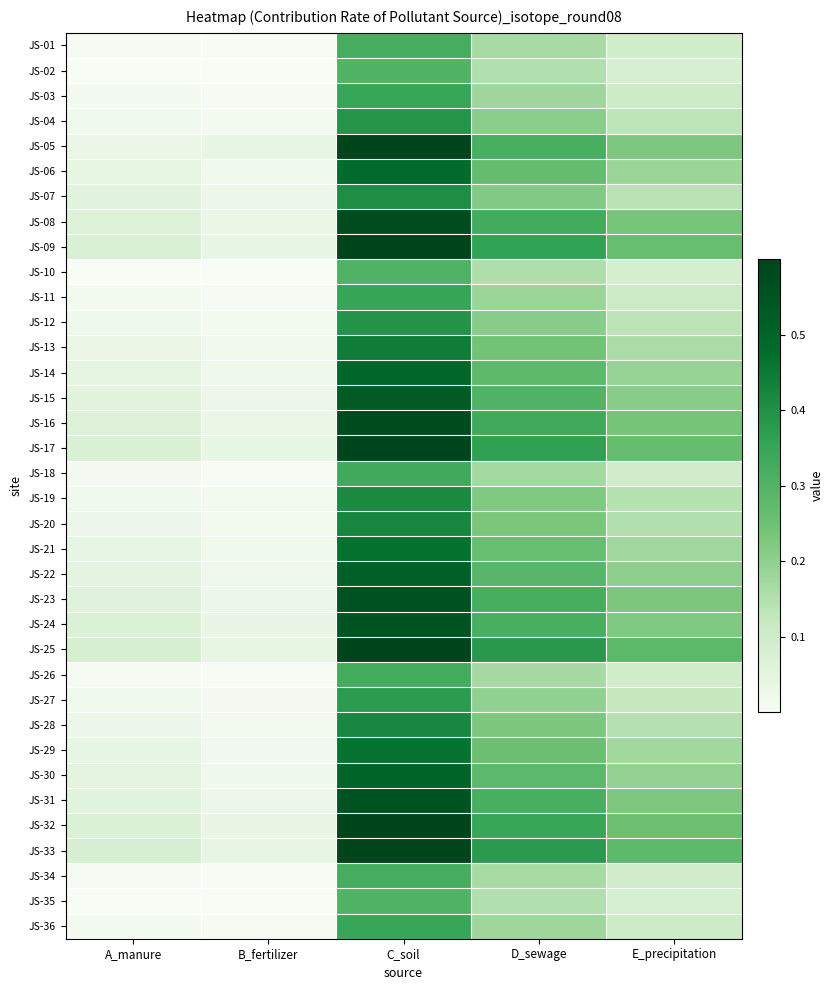

Reading left to right, what are all the values shown in this chart?

JS-01: A_manure=0.0	B_fertilizer=0.0	C_soil=0.3	D_sewage=0.2	E_precipitation=0.1
JS-02: A_manure=0.0	B_fertilizer=0.0	C_soil=0.3	D_sewage=0.1	E_precipitation=0.1
JS-03: A_manure=0.0	B_fertilizer=0.0	C_soil=0.3	D_sewage=0.2	E_precipitation=0.1
JS-04: A_manure=0.0	B_fertilizer=0.0	C_soil=0.4	D_sewage=0.2	E_precipitation=0.1
JS-05: A_manure=0.0	B_fertilizer=0.0	C_soil=0.6	D_sewage=0.3	E_precipitation=0.2
JS-06: A_manure=0.0	B_fertilizer=0.0	C_soil=0.5	D_sewage=0.3	E_precipitation=0.2
JS-07: A_manure=0.1	B_fertilizer=0.0	C_soil=0.4	D_sewage=0.2	E_precipitation=0.1
JS-08: A_manure=0.1	B_fertilizer=0.0	C_soil=0.6	D_sewage=0.3	E_precipitation=0.2
JS-09: A_manure=0.1	B_fertilizer=0.0	C_soil=0.6	D_sewage=0.4	E_precipitation=0.3
JS-10: A_manure=0.0	B_fertilizer=0.0	C_soil=0.3	D_sewage=0.2	E_precipitation=0.1
JS-11: A_manure=0.0	B_fertilizer=0.0	C_soil=0.3	D_sewage=0.2	E_precipitation=0.1
JS-12: A_manure=0.0	B_fertilizer=0.0	C_soil=0.4	D_sewage=0.2	E_precipitation=0.1
JS-13: A_manure=0.0	B_fertilizer=0.0	C_soil=0.4	D_sewage=0.2	E_precipitation=0.2
JS-14: A_manure=0.0	B_fertilizer=0.0	C_soil=0.5	D_sewage=0.3	E_precipitation=0.2
JS-15: A_manure=0.1	B_fertilizer=0.0	C_soil=0.5	D_sewage=0.3	E_precipitation=0.2
JS-16: A_manure=0.1	B_fertilizer=0.0	C_soil=0.6	D_sewage=0.3	E_precipitation=0.2
JS-17: A_manure=0.1	B_fertilizer=0.0	C_soil=0.6	D_sewage=0.4	E_precipitation=0.3
JS-18: A_manure=0.0	B_fertilizer=0.0	C_soil=0.3	D_sewage=0.2	E_precipitation=0.1
JS-19: A_manure=0.0	B_fertilizer=0.0	C_soil=0.4	D_sewage=0.2	E_precipitation=0.1
JS-20: A_manure=0.0	B_fertilizer=0.0	C_soil=0.4	D_sewage=0.2	E_precipitation=0.2
JS-21: A_manure=0.0	B_fertilizer=0.0	C_soil=0.5	D_sewage=0.3	E_precipitation=0.2
JS-22: A_manure=0.0	B_fertilizer=0.0	C_soil=0.5	D_sewage=0.3	E_precipitation=0.2
JS-23: A_manure=0.1	B_fertilizer=0.0	C_soil=0.6	D_sewage=0.3	E_precipitation=0.2
JS-24: A_manure=0.1	B_fertilizer=0.0	C_soil=0.6	D_sewage=0.3	E_precipitation=0.2
JS-25: A_manure=0.1	B_fertilizer=0.0	C_soil=0.7	D_sewage=0.4	E_precipitation=0.3
JS-26: A_manure=0.0	B_fertilizer=0.0	C_soil=0.3	D_sewage=0.2	E_precipitation=0.1
JS-27: A_manure=0.0	B_fertilizer=0.0	C_soil=0.4	D_sewage=0.2	E_precipitation=0.1
JS-28: A_manure=0.0	B_fertilizer=0.0	C_soil=0.4	D_sewage=0.2	E_precipitation=0.1
JS-29: A_manure=0.0	B_fertilizer=0.0	C_soil=0.5	D_sewage=0.3	E_precipitation=0.2
JS-30: A_manure=0.0	B_fertilizer=0.0	C_soil=0.5	D_sewage=0.3	E_precipitation=0.2
JS-31: A_manure=0.1	B_fertilizer=0.0	C_soil=0.6	D_sewage=0.3	E_precipitation=0.2
JS-32: A_manure=0.1	B_fertilizer=0.0	C_soil=0.6	D_sewage=0.3	E_precipitation=0.3
JS-33: A_manure=0.1	B_fertilizer=0.0	C_soil=0.6	D_sewage=0.4	E_precipitation=0.3
JS-34: A_manure=0.0	B_fertilizer=0.0	C_soil=0.3	D_sewage=0.2	E_precipitation=0.1
JS-35: A_manure=0.0	B_fertilizer=0.0	C_soil=0.3	D_sewage=0.1	E_precipitation=0.1
JS-36: A_manure=0.0	B_fertilizer=0.0	C_soil=0.3	D_sewage=0.2	E_precipitation=0.1